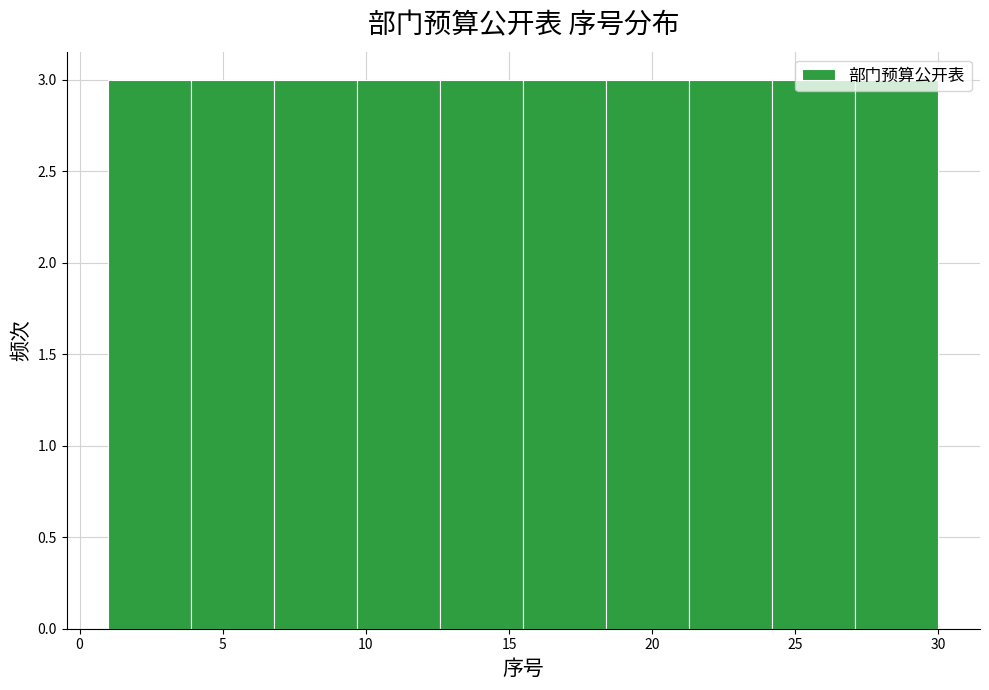

How tall is the bar that spans 27.1 to 30.0 on the x-axis? Neither the bar edges nor the heights are printed on the chart, so give them approximately, as read against the axes.

3